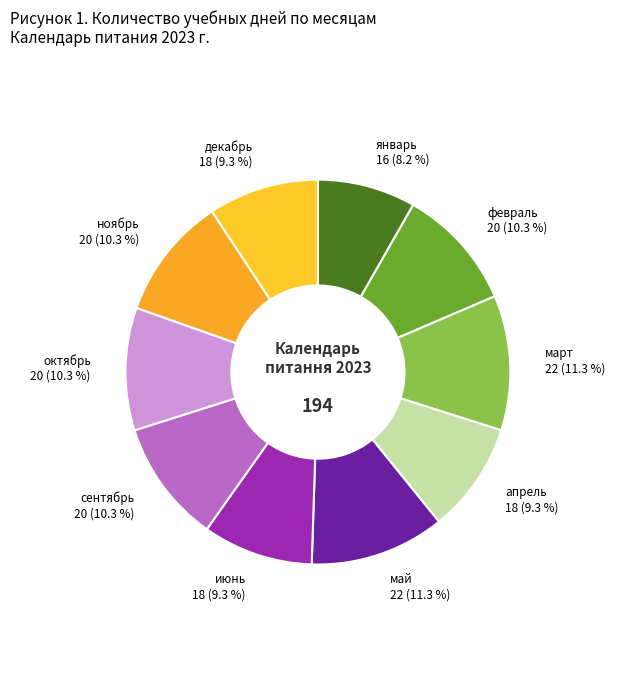

To the nearest percent, what is the difference between the март and апрель slice percentages?

2%